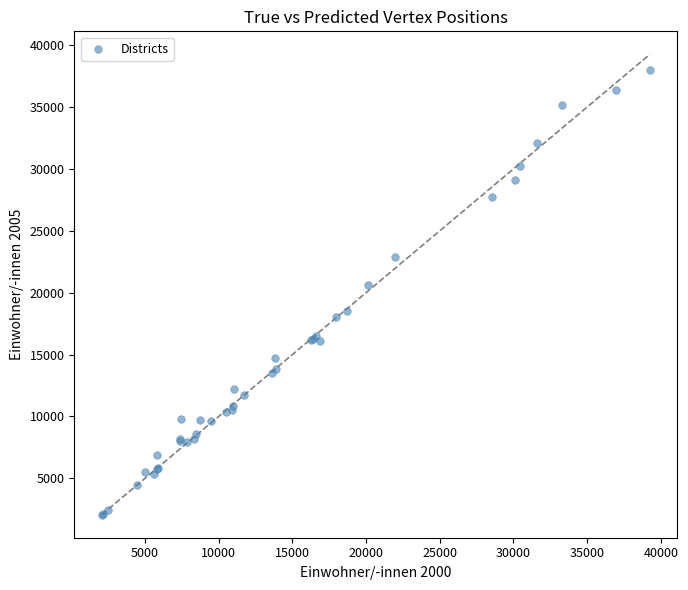

What Y value in the scatter plot is closest to 20021?

20639